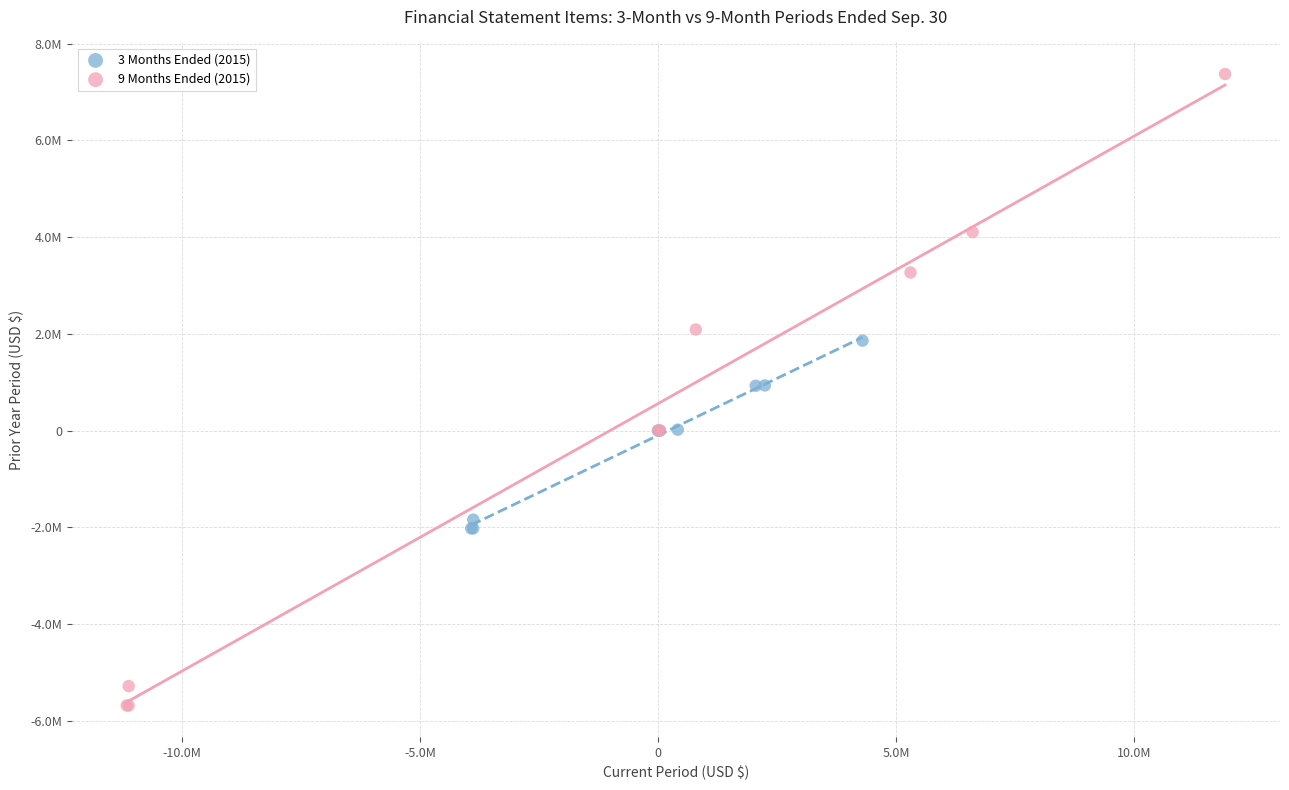

Which series reaches the minimum Y coordinate?

9 Months Ended (2015)